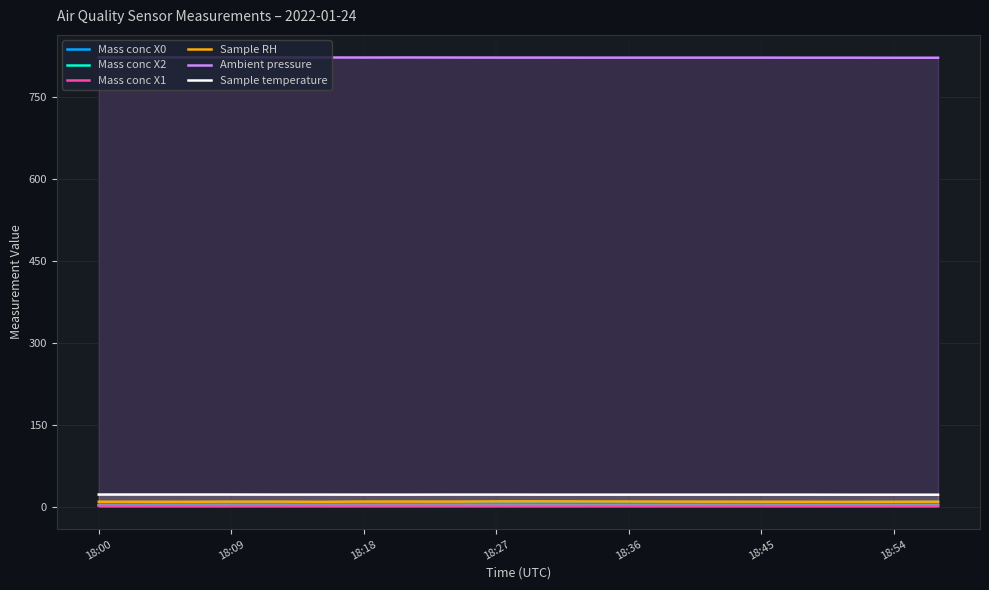

What are all the series names shown in the legend?

Mass conc X0, Mass conc X2, Mass conc X1, Sample RH, Ambient pressure, Sample temperature